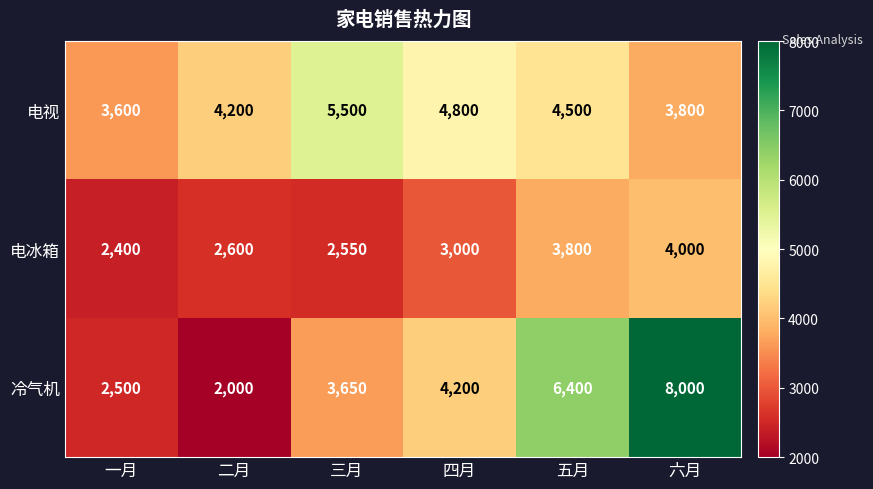

At 五月, list the series in order from smallest to largest.

电冰箱, 电视, 冷气机